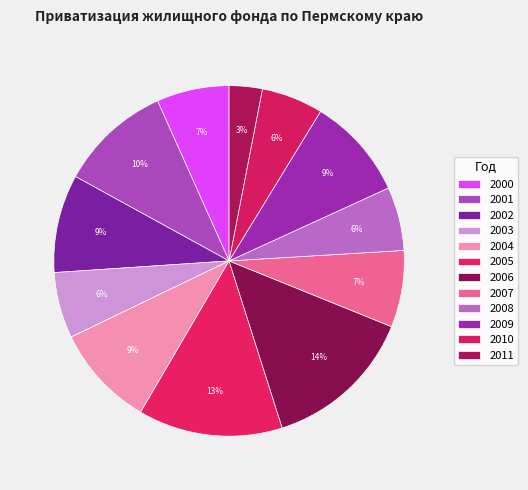

What percentage is NOT represented by 2002?

90.9%